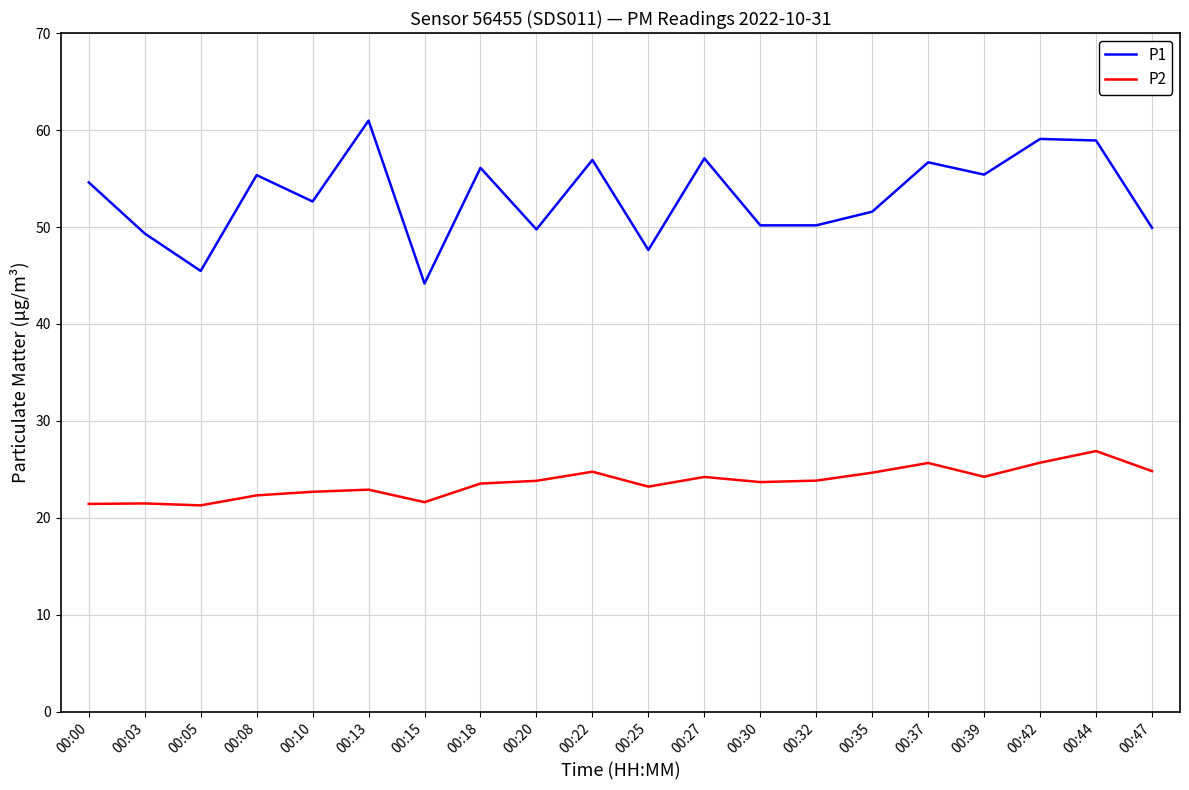

Is the value of P2 at 00:27 greater than the value of P1 at 00:39?

No